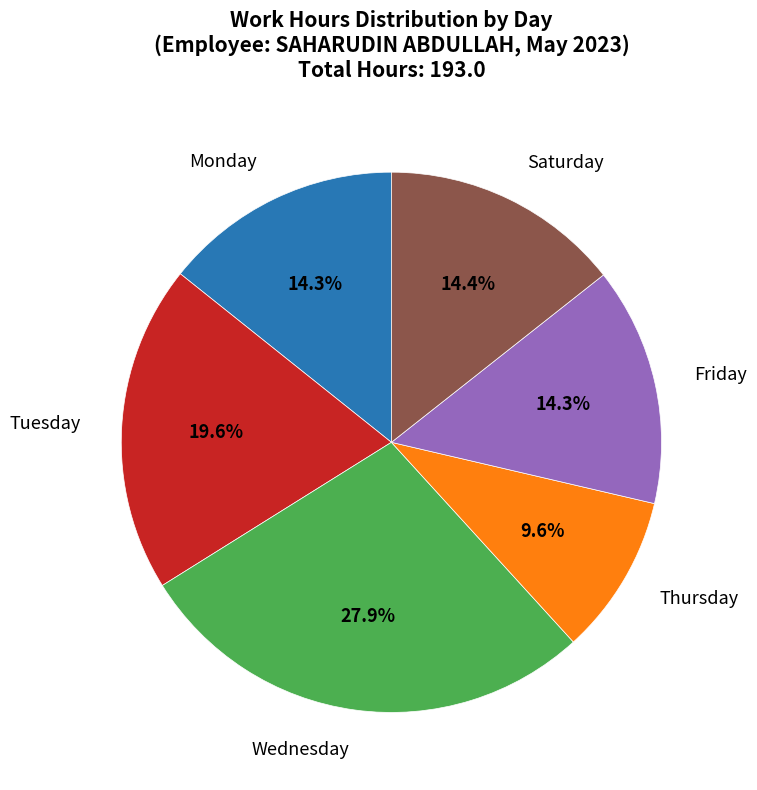

Does any single category account for the majority?

No